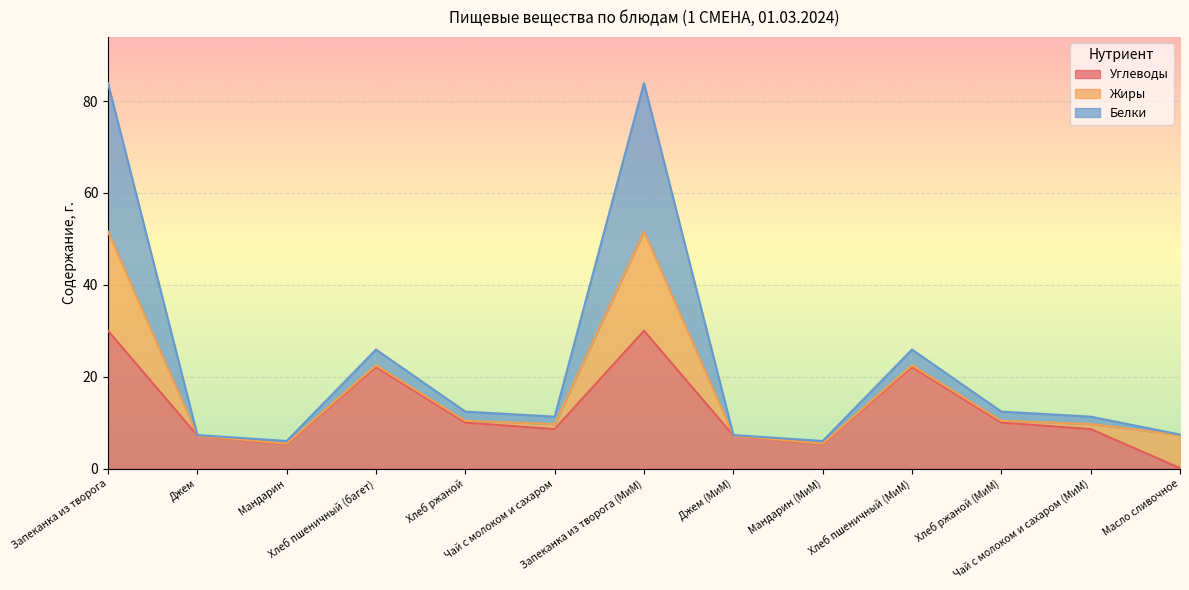

True or false: Белки and Углеводы intersect in this chart.

False